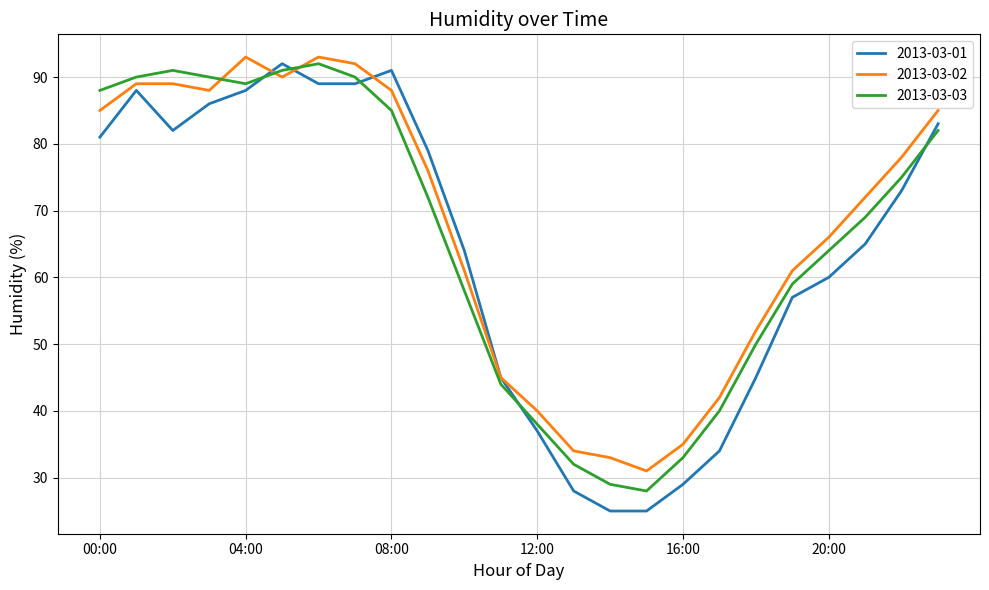

What is the highest value of the 2013-03-03 series?

92